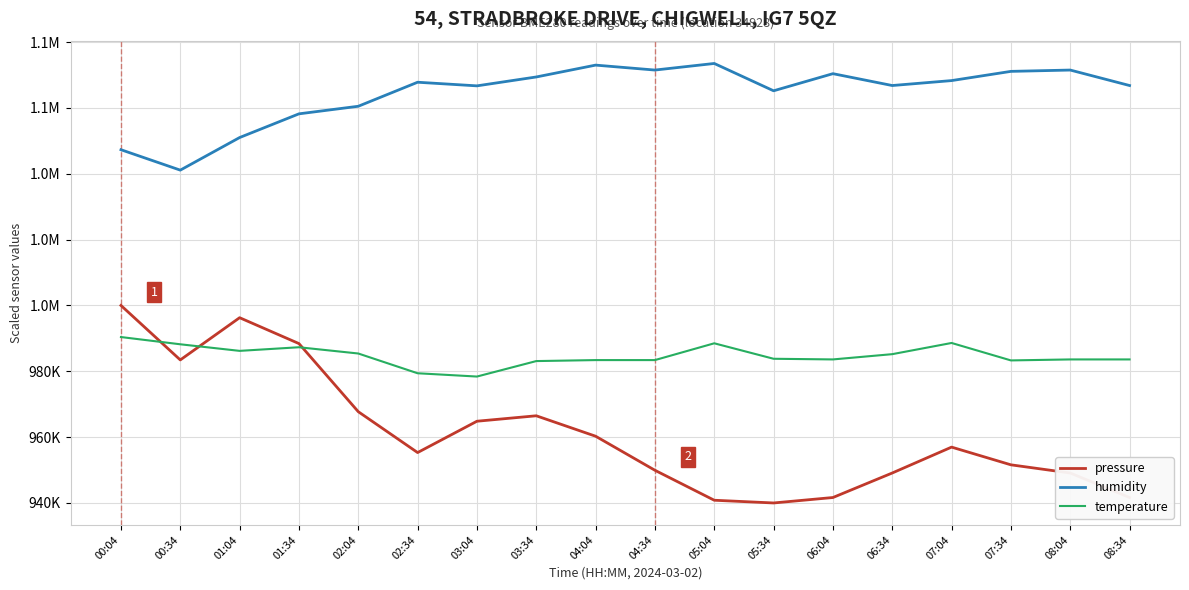

True or false: pressure and humidity cross at least once.

False